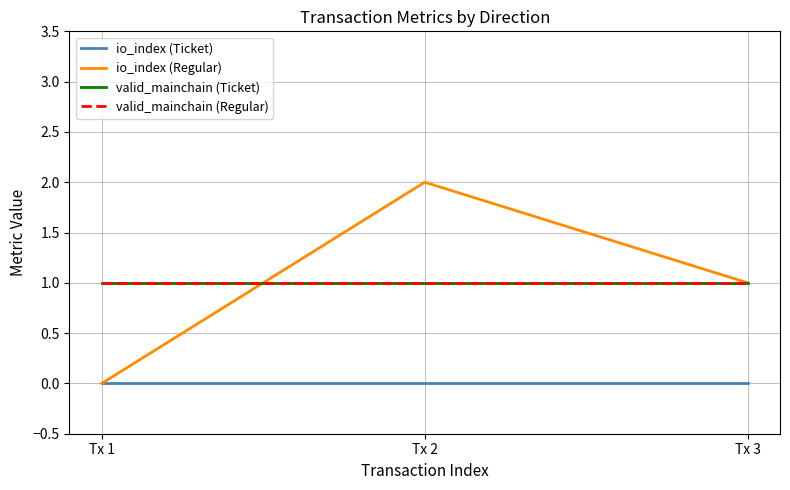

How many lines are shown in the chart?

4